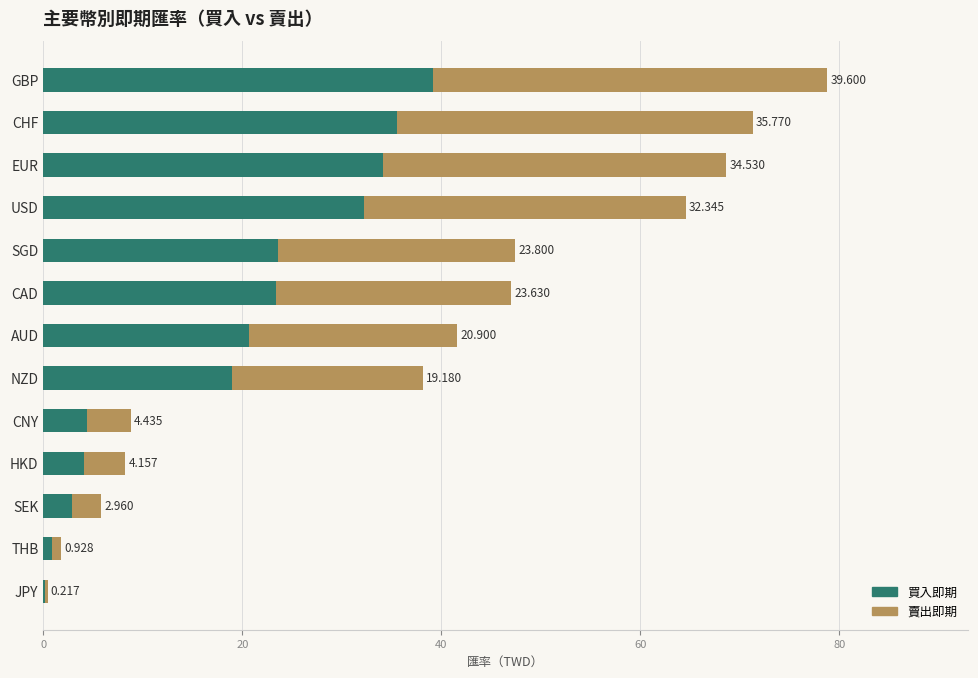

Where is 買入即期 nearest to the value 19?

NZD